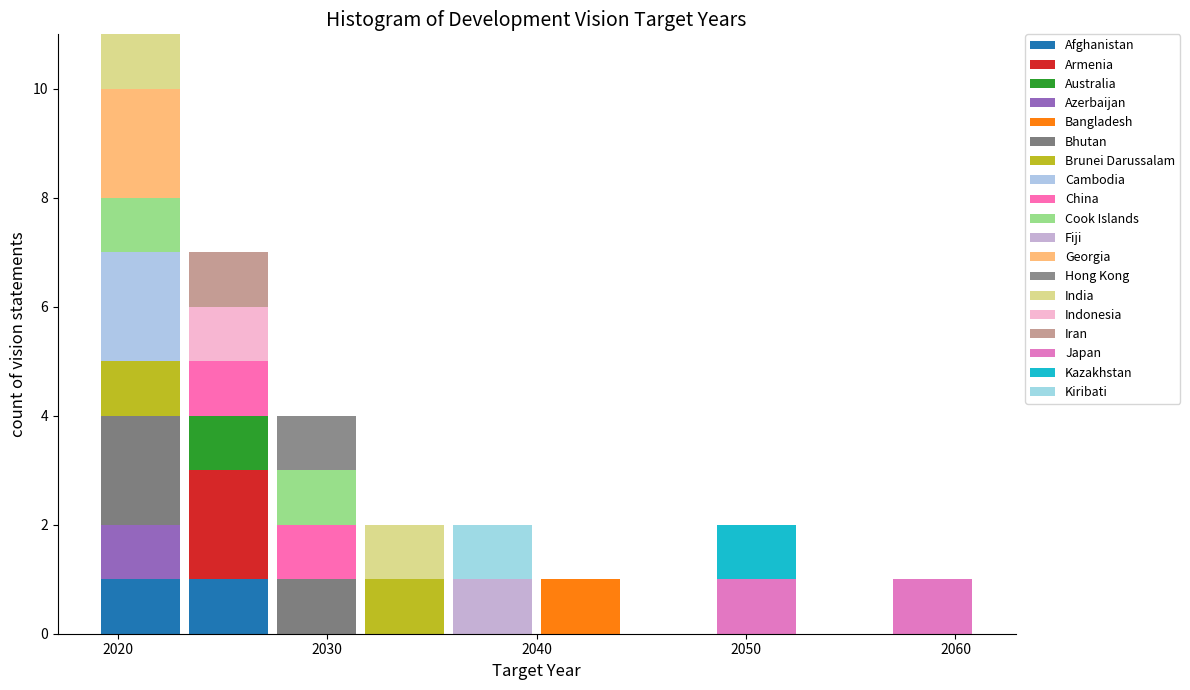

Reading left to right, list every stacked bar in this chart as the range it spans on the x-axis followed by its total height. Neither the bar edges nor the heights are printed on the chart, so give them approximately, as read against the axes.

2019.0 to 2023.2: 11
2023.2 to 2027.4: 7
2027.4 to 2031.6: 4
2031.6 to 2035.8: 2
2035.8 to 2040.0: 2
2040.0 to 2044.2: 1
2044.2 to 2048.4: 0
2048.4 to 2052.6: 2
2052.6 to 2056.8: 0
2056.8 to 2061.0: 1